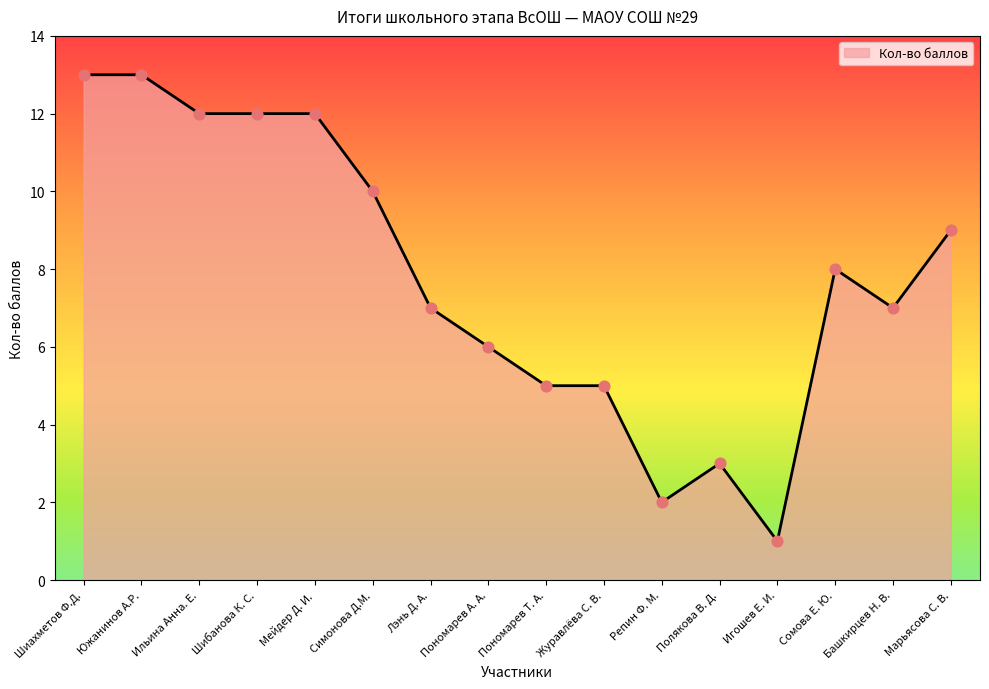

What is the change in value from Южанинов А.Р. to Сомова Е. Ю.?

-5